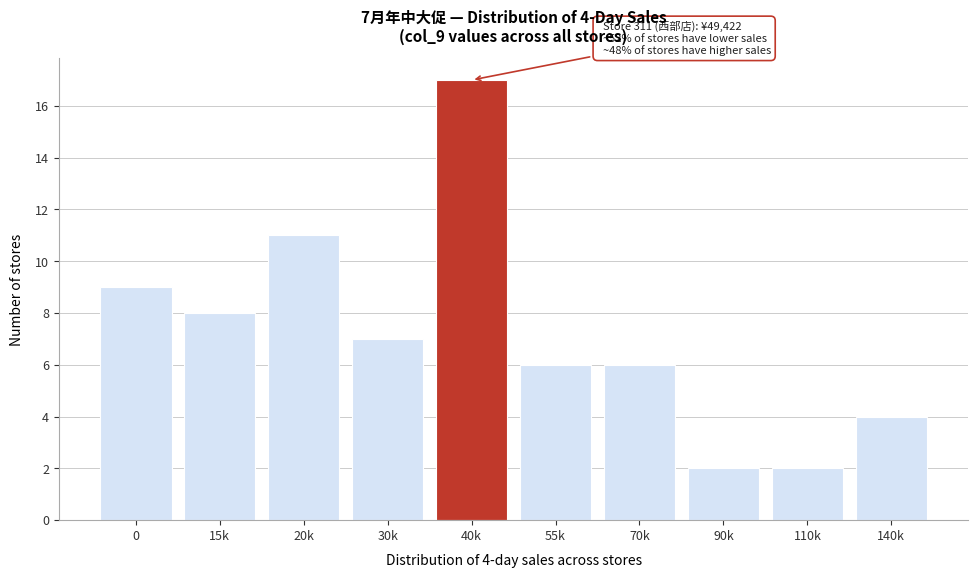

Reading left to right, list all the values displayed in this chart.

9	8	11	7	17	6	6	2	2	4